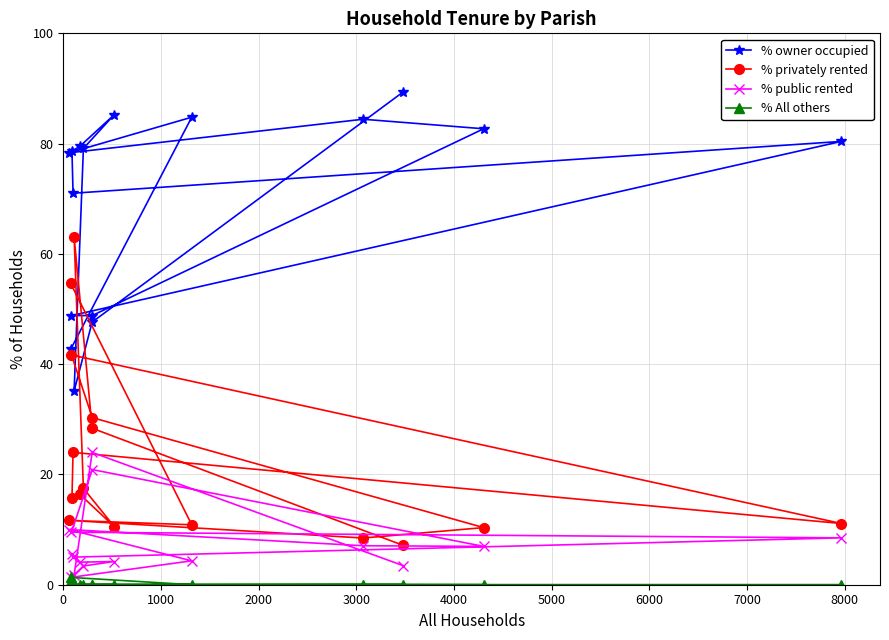

Which series has the largest total across all categories?

% owner occupied